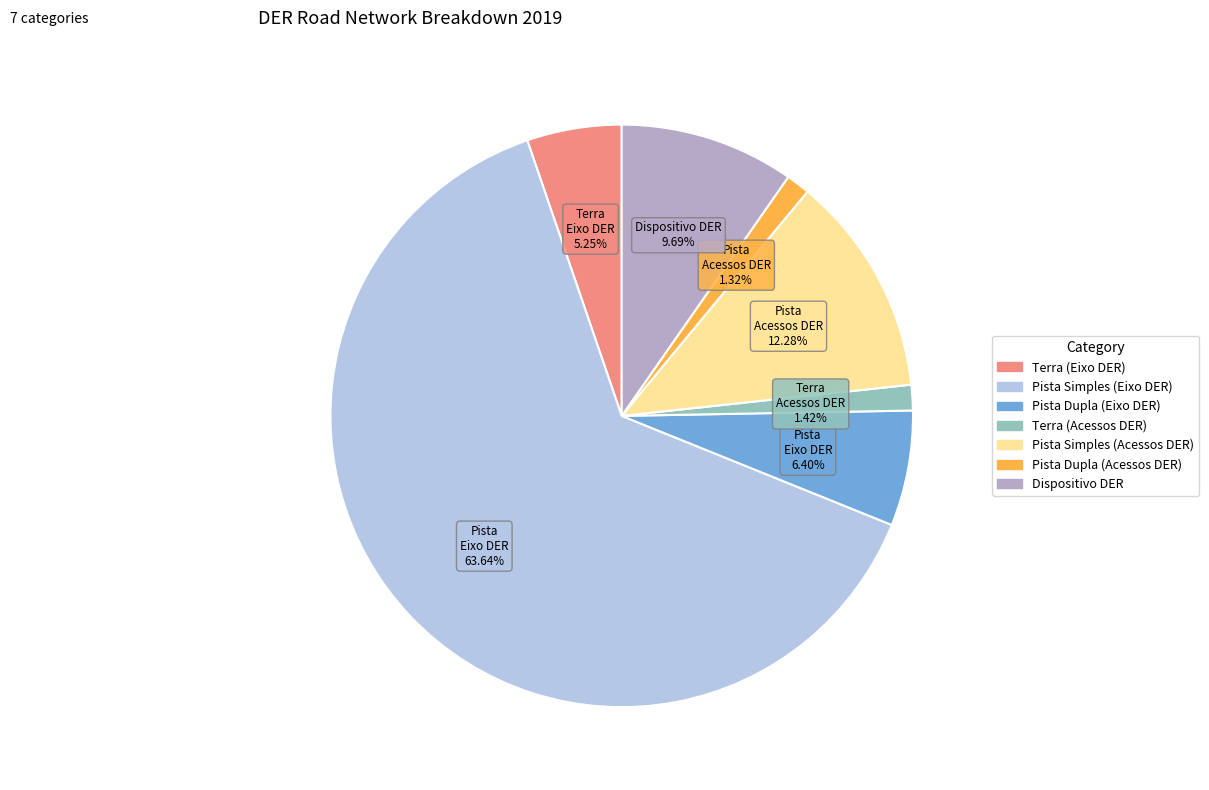

Which has a higher value, Pista Simples (Acessos DER) or Pista Simples (Eixo DER)?

Pista Simples (Eixo DER)